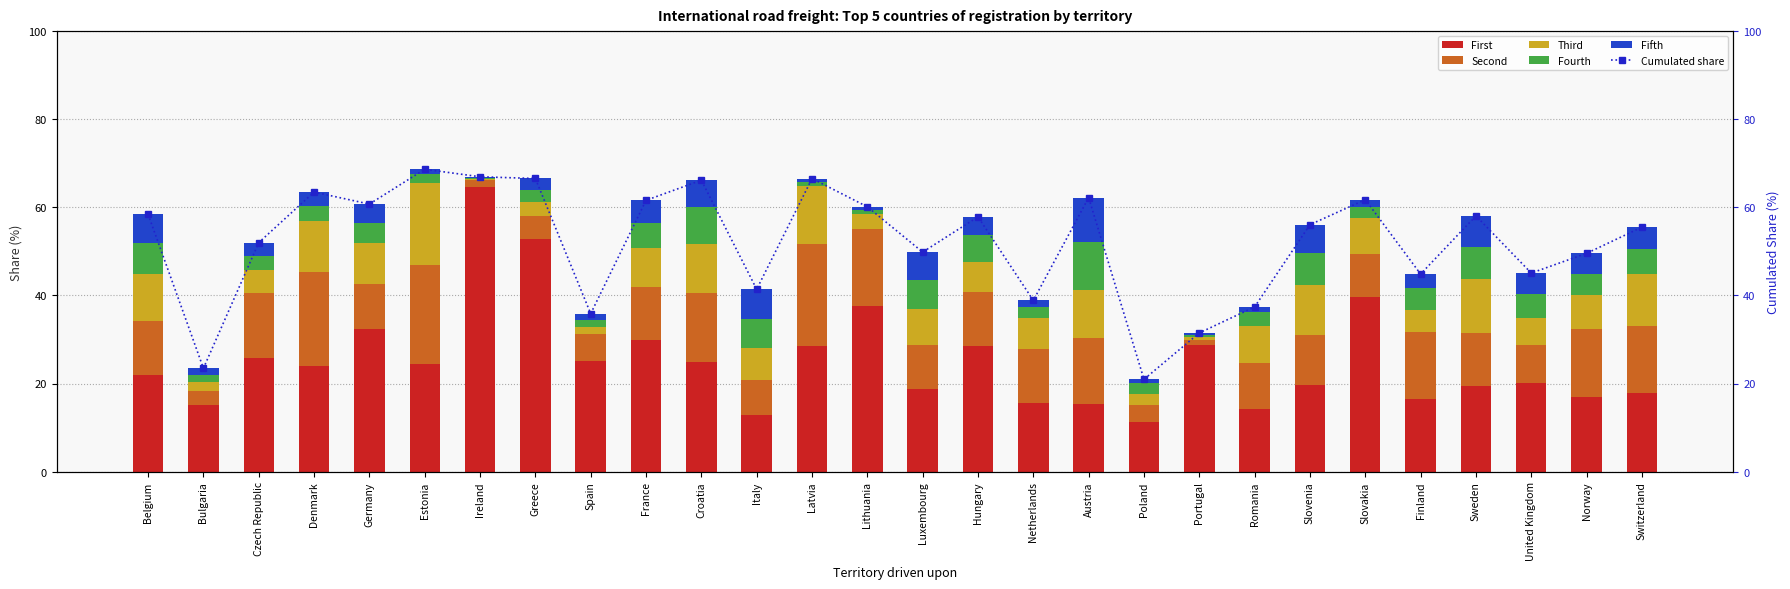

What position from the right is France?

19